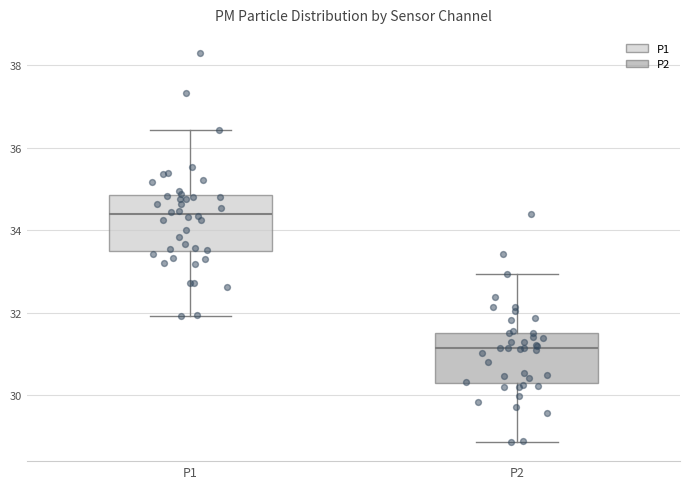

Reading left to right, read every box against the y-axis: the position of its median line, the range the box covers, and the ends of its whiskers. The values are not printed on the chart, so give them approximately, as read against the axis.

P1: median 34.4, box 33.6 to 34.8, whiskers 32.0 to 36.4
P2: median 31.2, box 30.4 to 31.6, whiskers 28.8 to 33.0